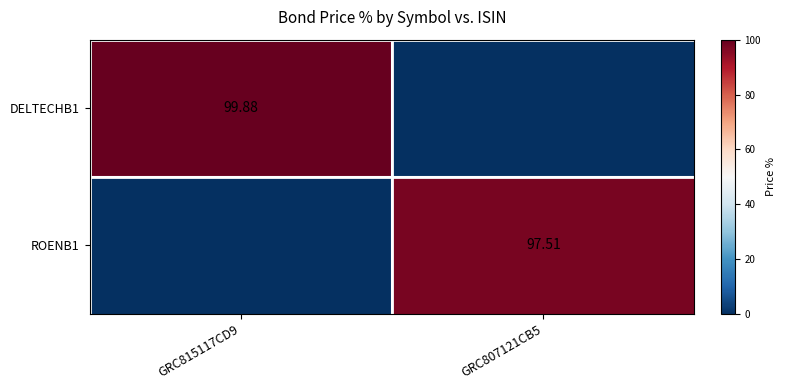

How many series are shown in this chart?

2